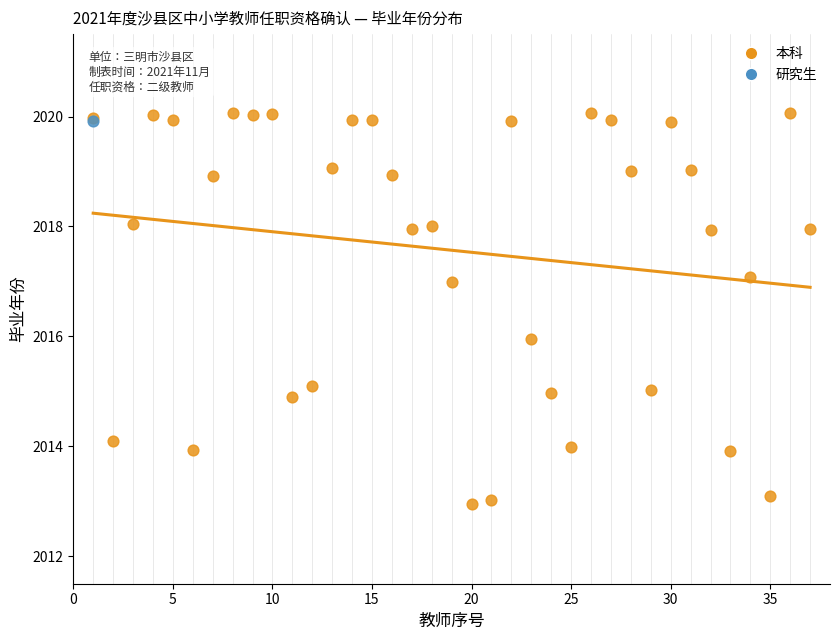

What are all the series names shown in the legend?

本科, 研究生